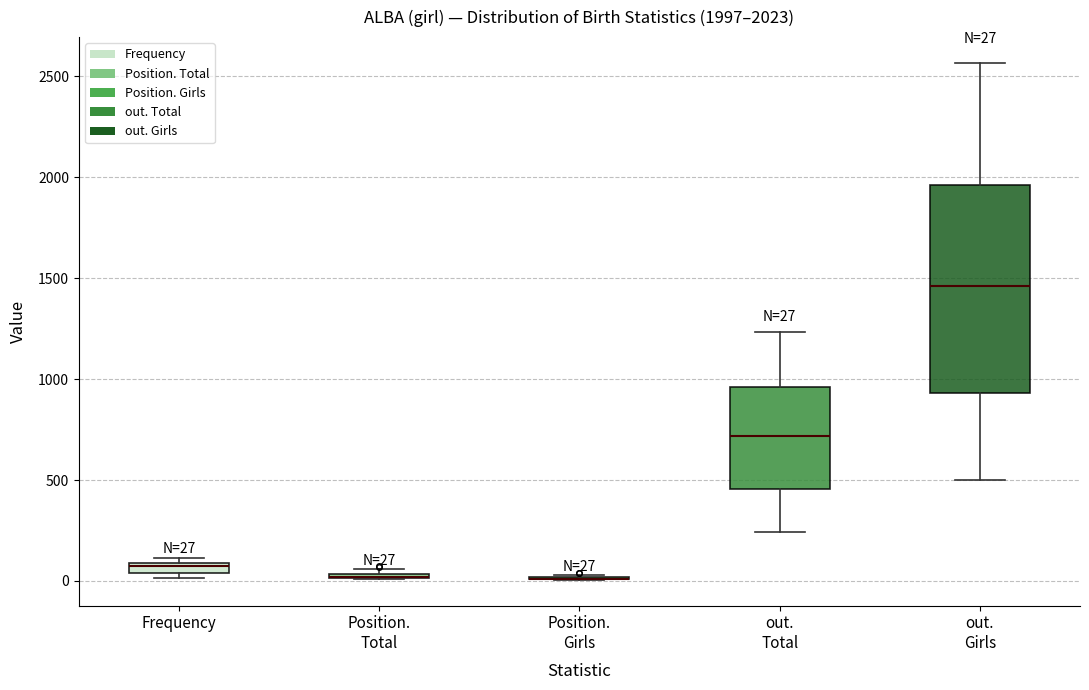

Which box is the tallest, from its lower edge to its upper edge?

out. Girls